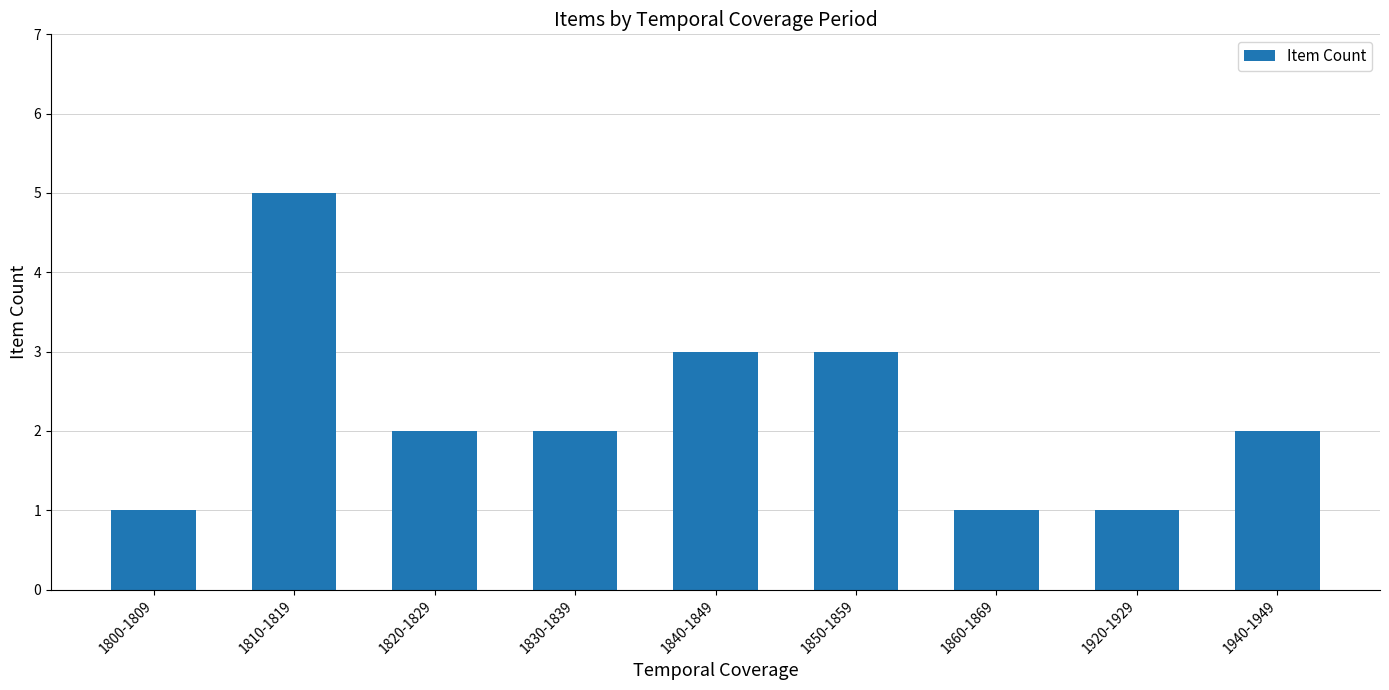

True or false: the data shows 1 at 1820-1829.

False